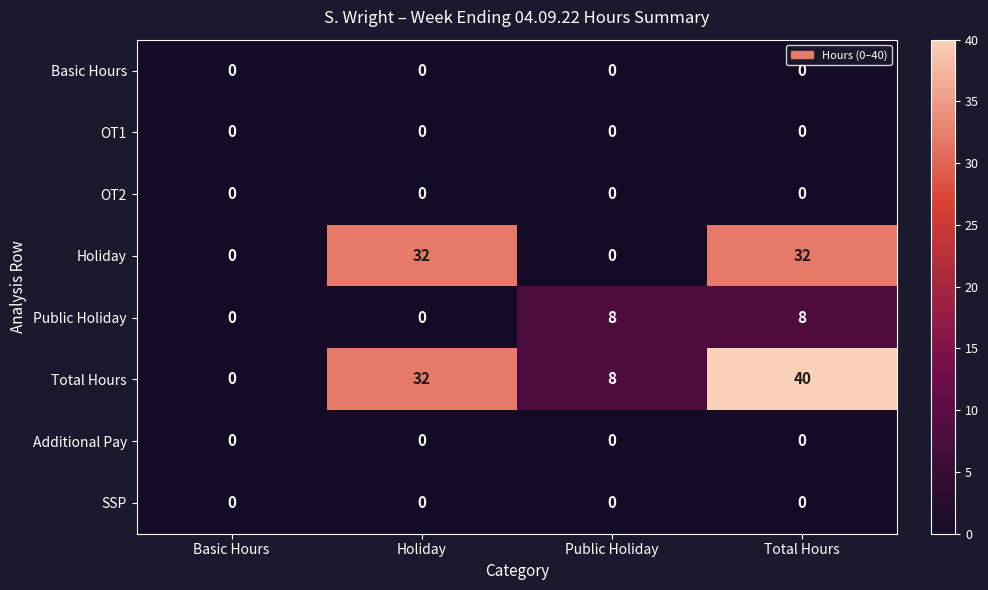

At which category is the sum across all series the highest?

Total Hours